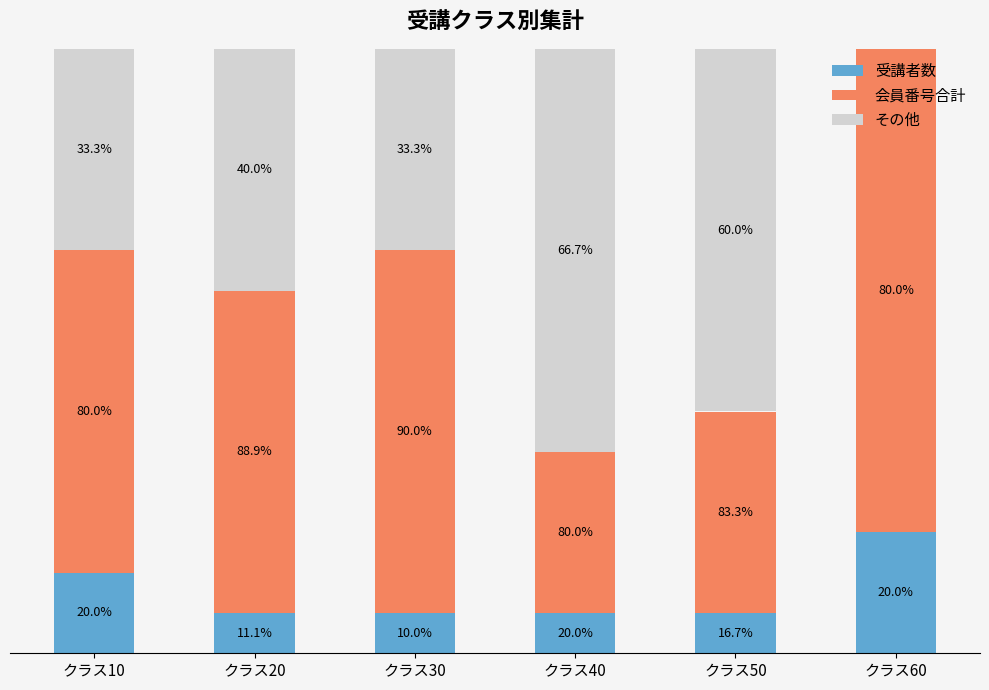

List the labels in order of 会員番号合計 value, smallest first.

クラス40, クラス50, クラス10, クラス20, クラス30, クラス60